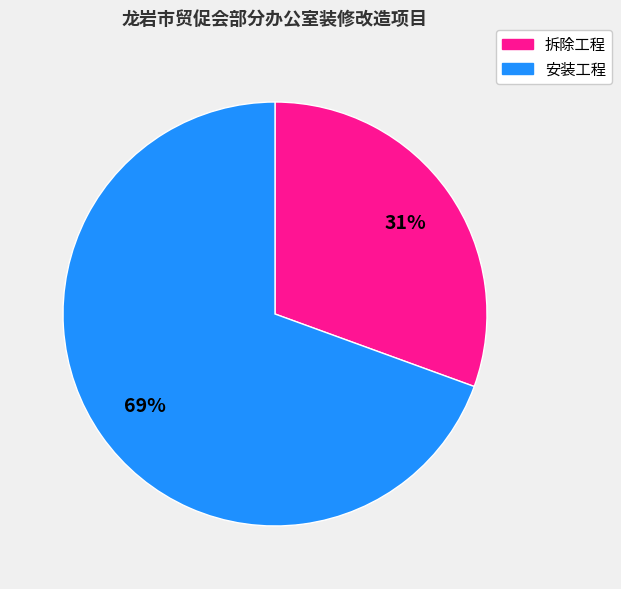

To the nearest percent, what is the average slice percentage?

50%